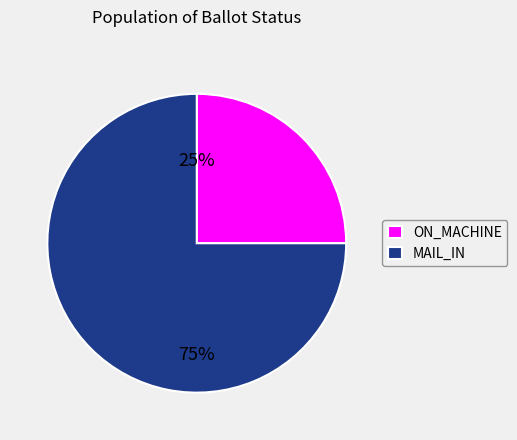

Which slice is the smallest?

ON_MACHINE